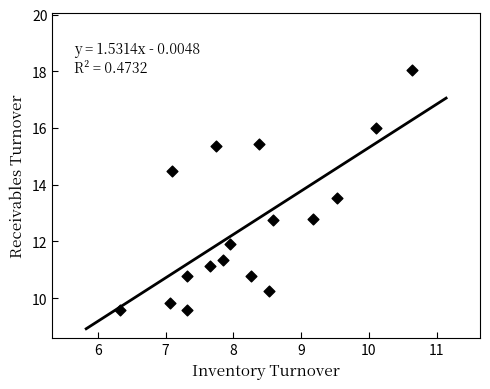

What is the range of Y values (max minus min)?

8.5